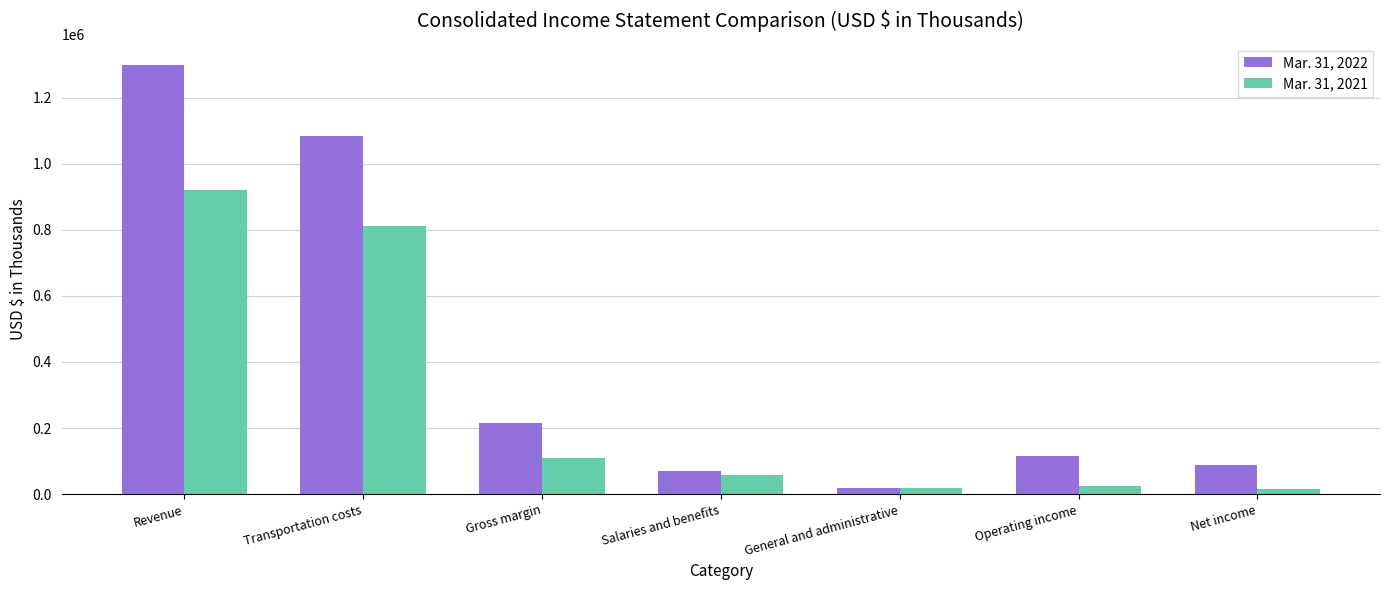

How many bars are there in each group?

2